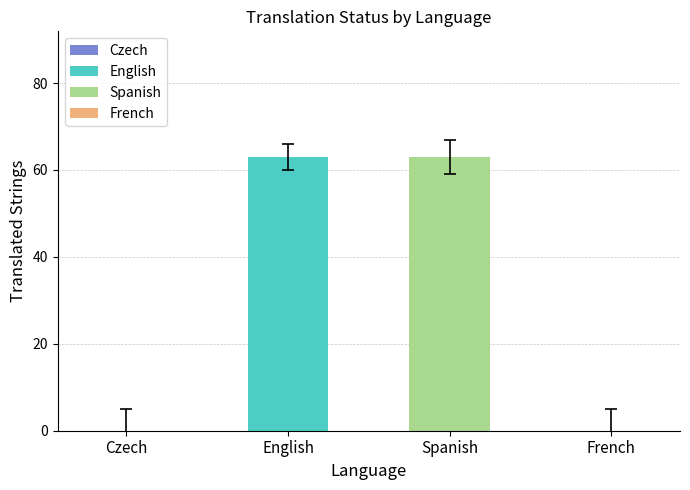

Is the value of translated_percent at Czech greater than the value of translated at Czech?

No